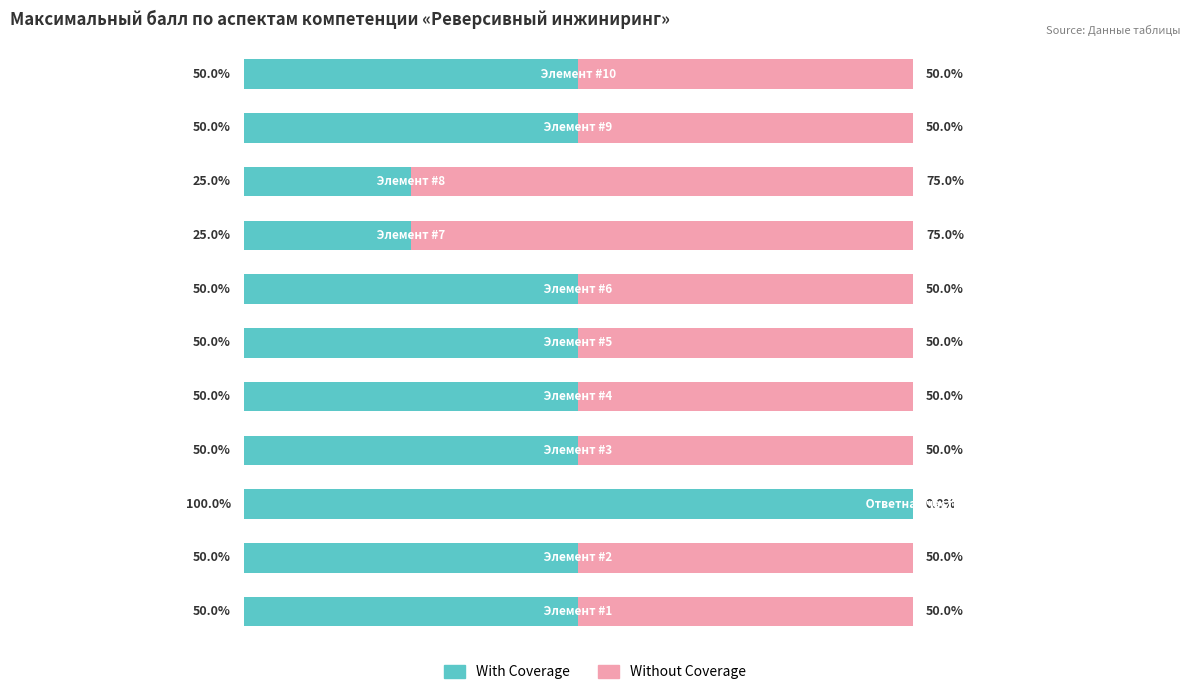

What are all the series names shown in the legend?

With Coverage, Without Coverage